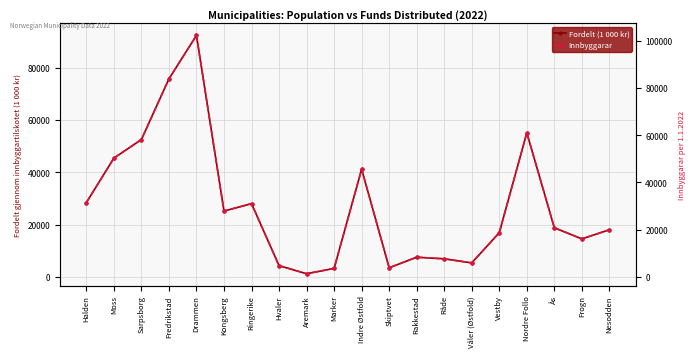

True or false: Fordelt (1 000 kr) and Innbyggarar intersect in this chart.

False